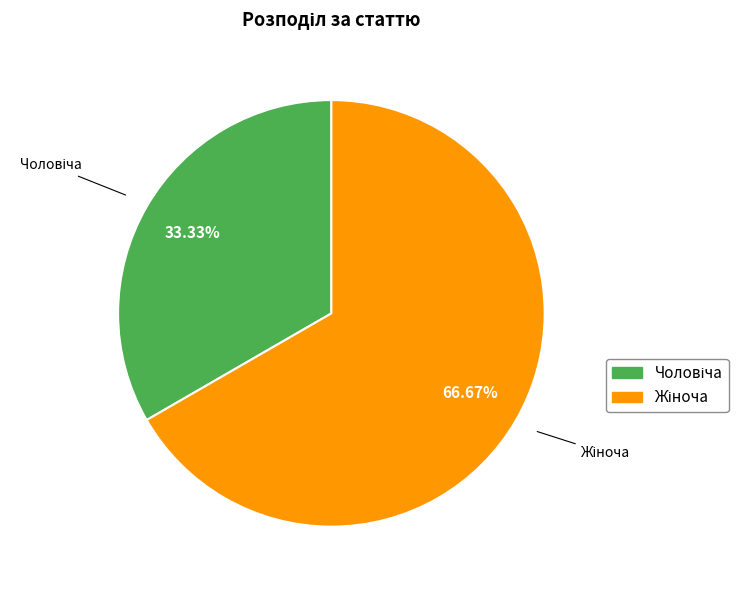

Is there a majority slice in this chart?

Yes